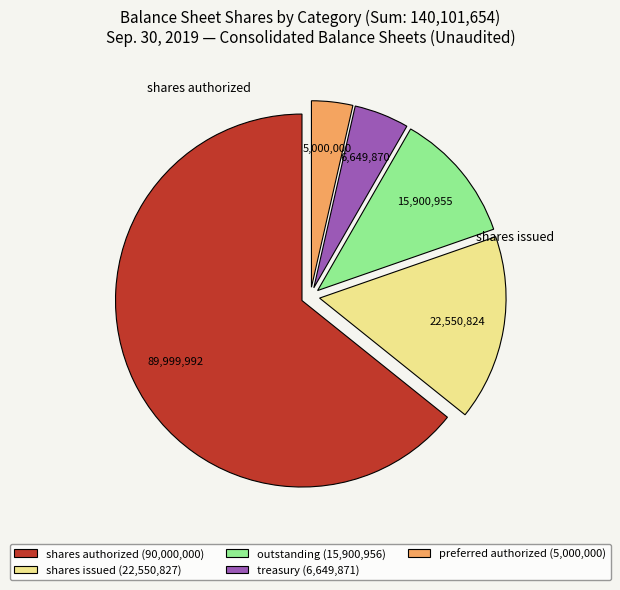

What is the smallest slice in the pie chart?

preferred authorized (5,000,000)